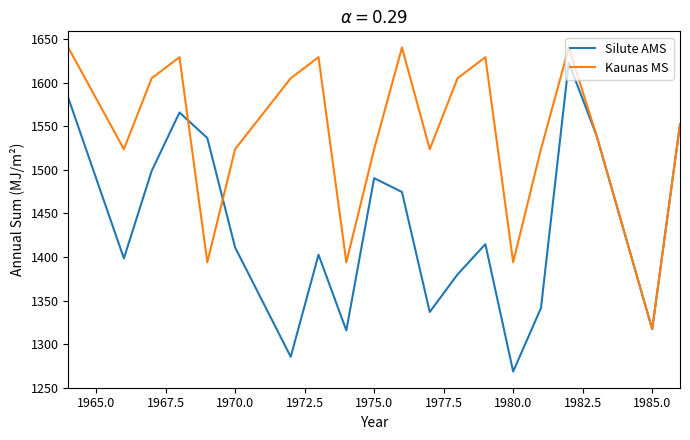

In Silute AMS, how many points are lower than both neighbors (excluding endpoints)?

6